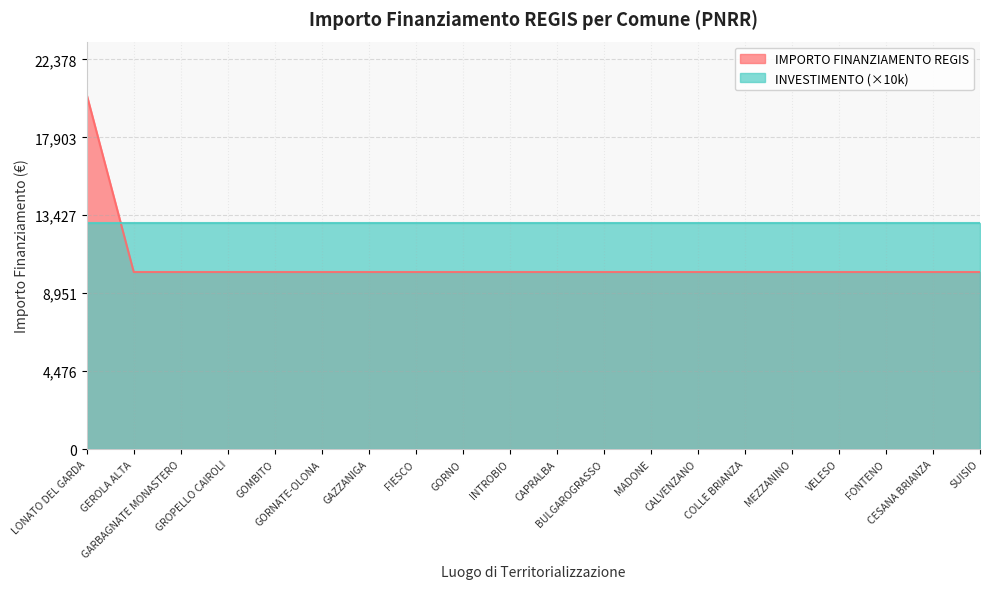

Read the value at CALVENZANO.

10172